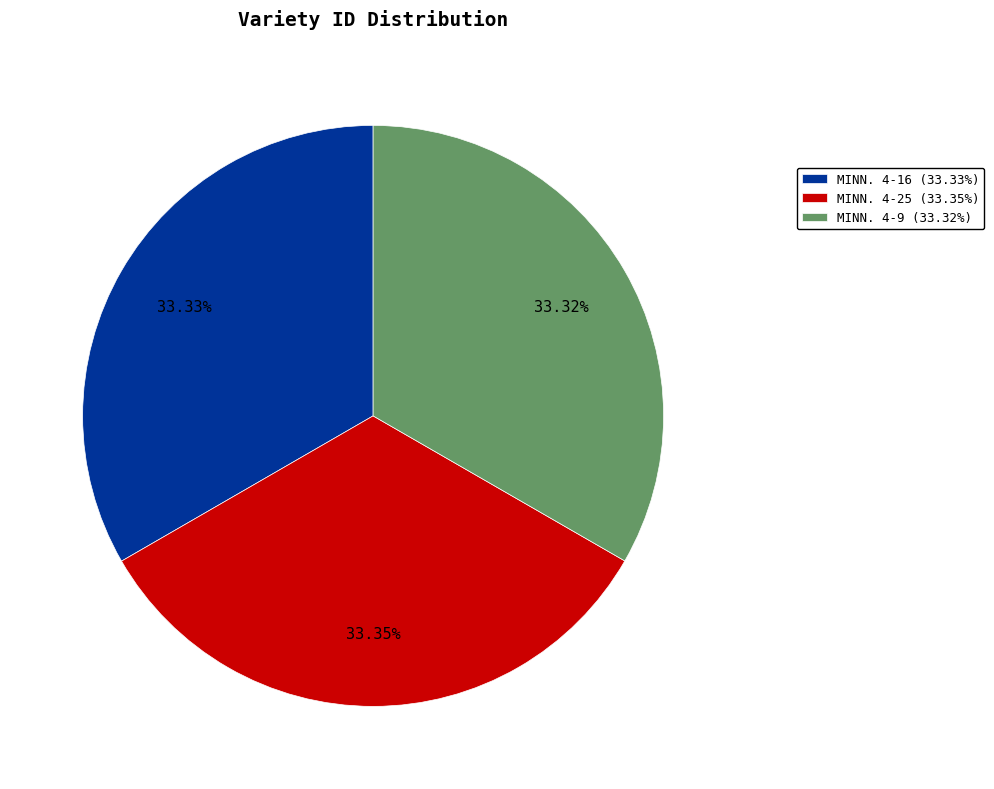

The MINN. 4-25 slice represents 33% of the pie. True or false?

True